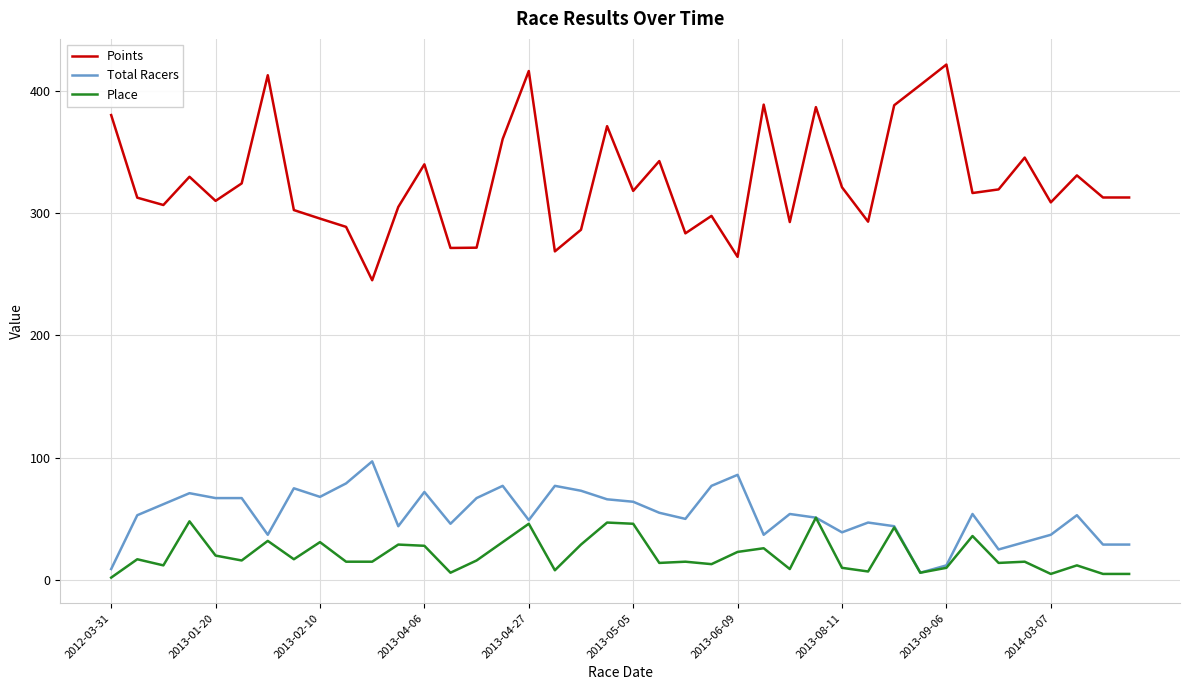

How many values in the Points series exceed 316?

20